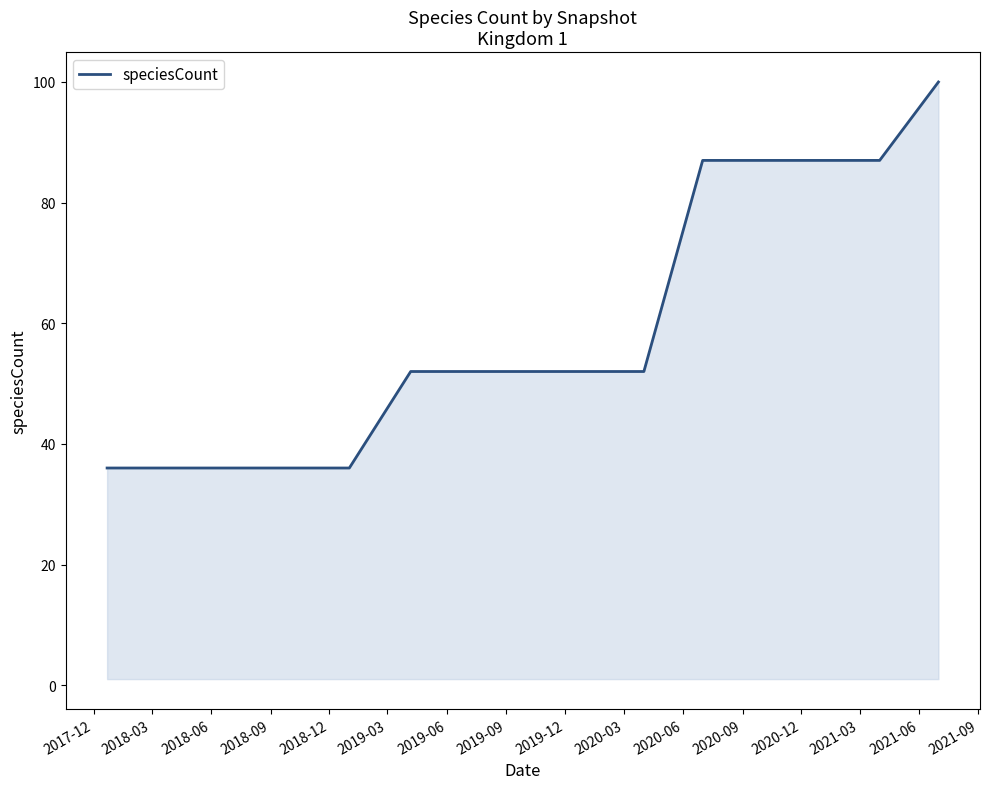

What is the minimum value shown in the chart?

36